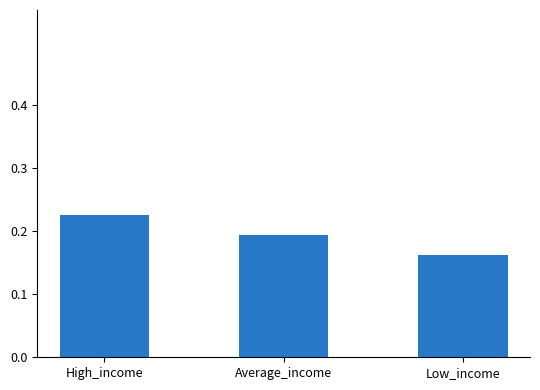

At which label is the value closest to 0?

Low_income